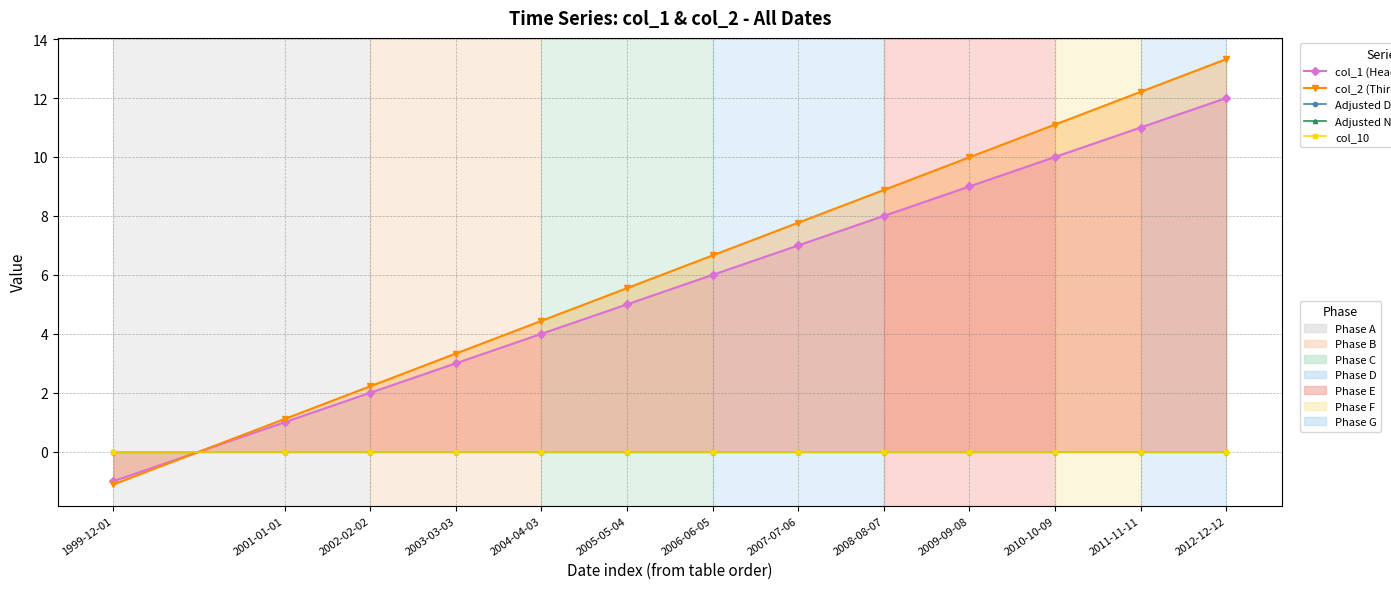

Between which two adjacent categories do col_2 (Third Heading) and Adjusted Date (col_6) first intersect?

1999-12-01 and 2001-01-01